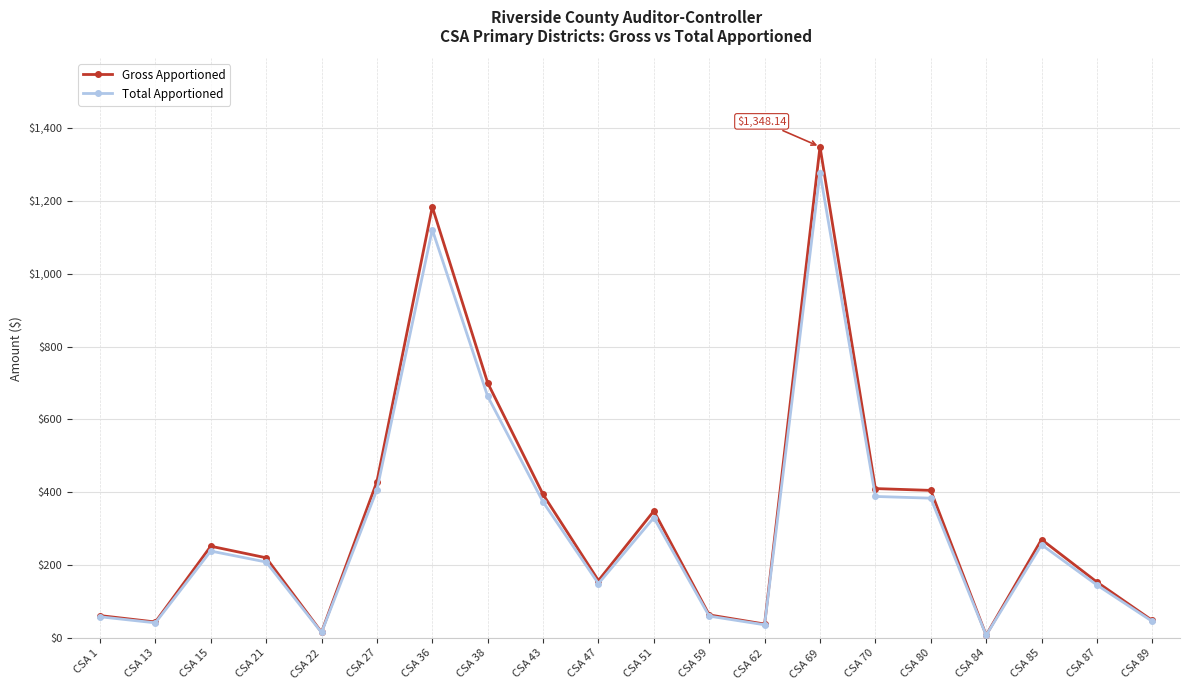

What value does the Total Apportioned series have at CSA 27?

406.8